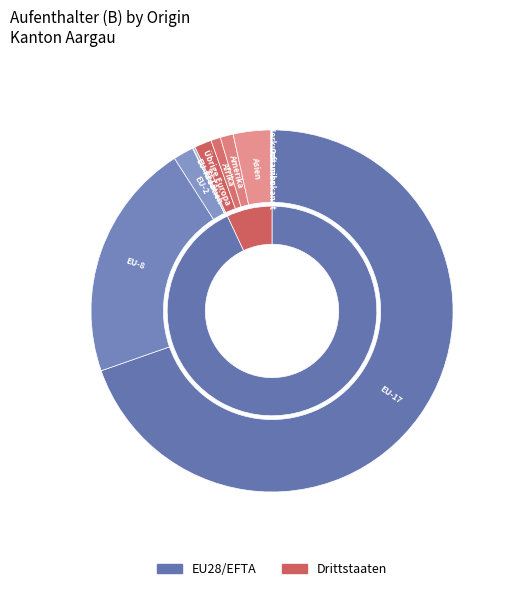

Is it true that Herkunft unbekannt is 1% of the pie?

False